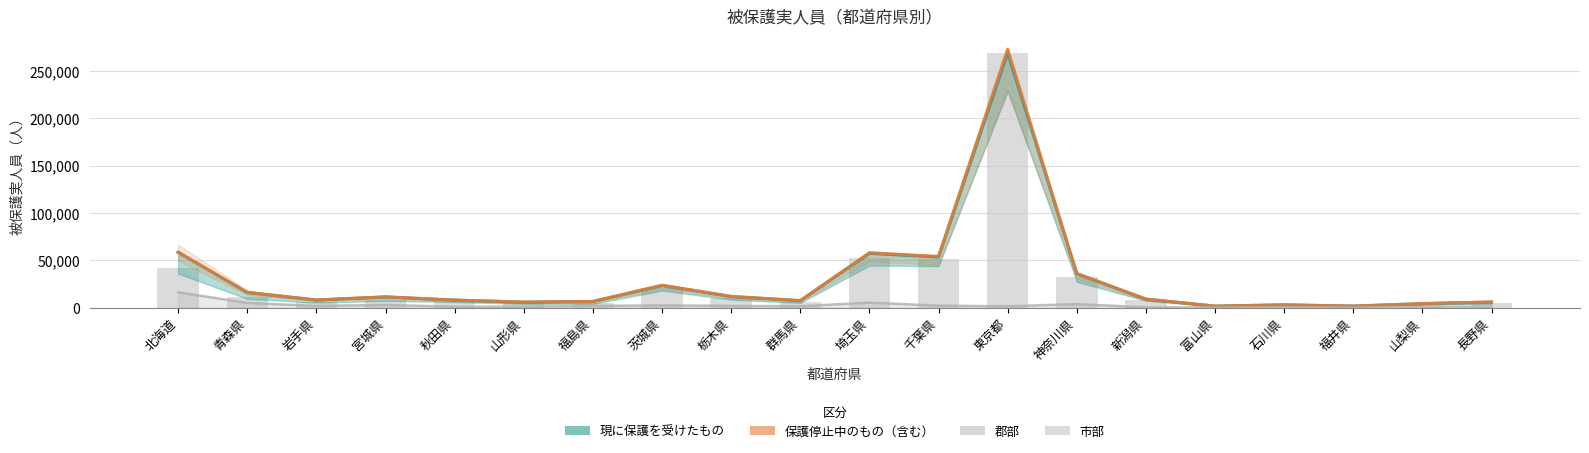

At which category is the sum across all series the highest?

東京都